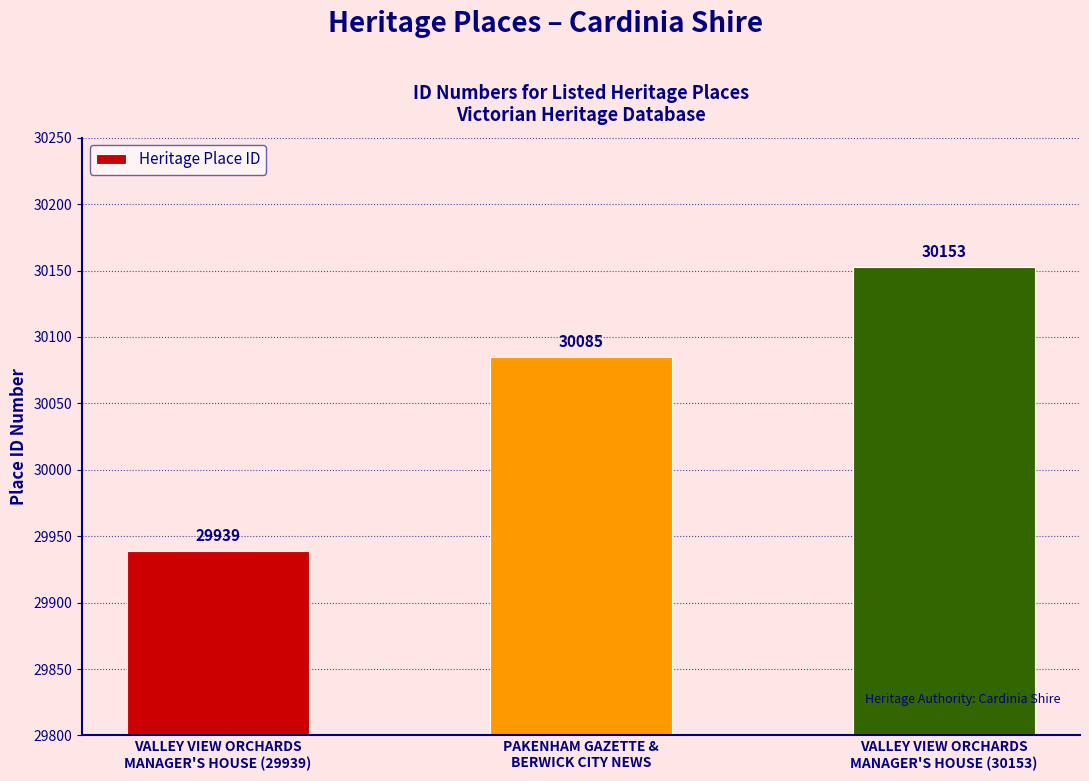

Which category has the lowest value across all series?

VALLEY VIEW ORCHARDS
MANAGER'S HOUSE (29939)